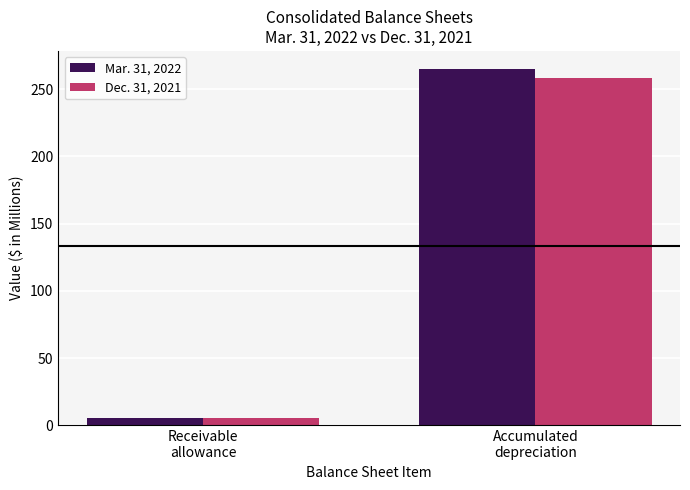

Rank the series at Receivable
allowance from lowest to highest value.

Dec. 31, 2021, Mar. 31, 2022